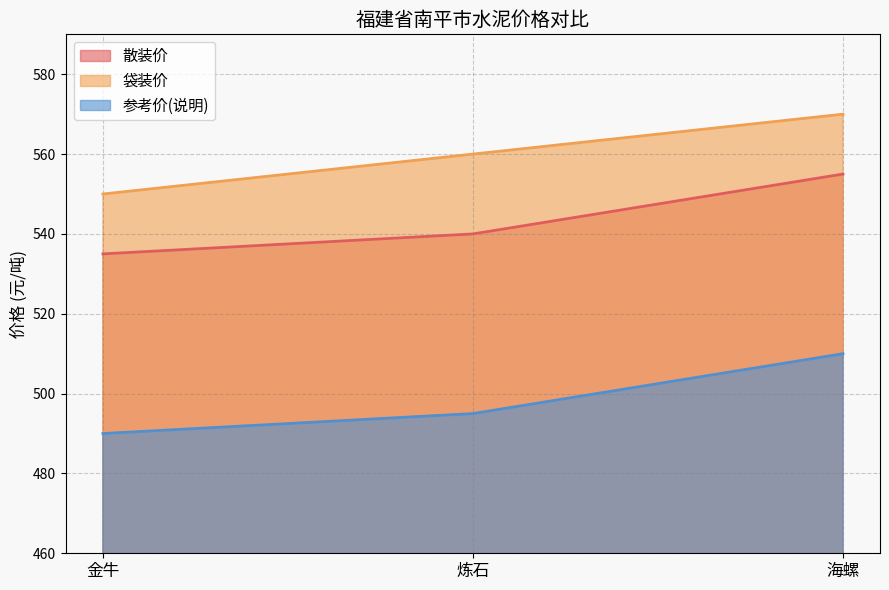

What is the label of the 3rd point from the right?

金牛